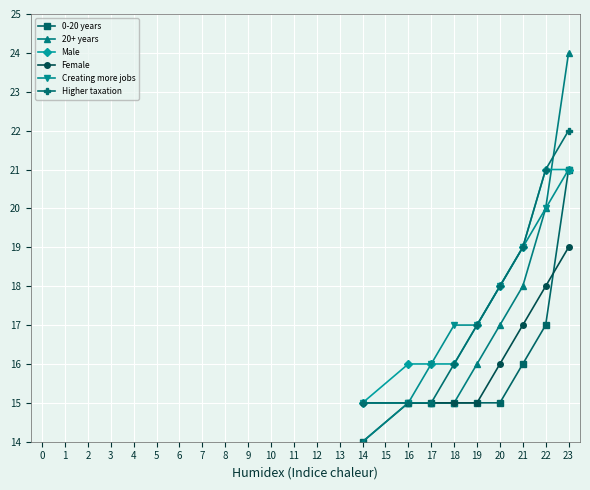

Which series has the largest total across all categories?

Male